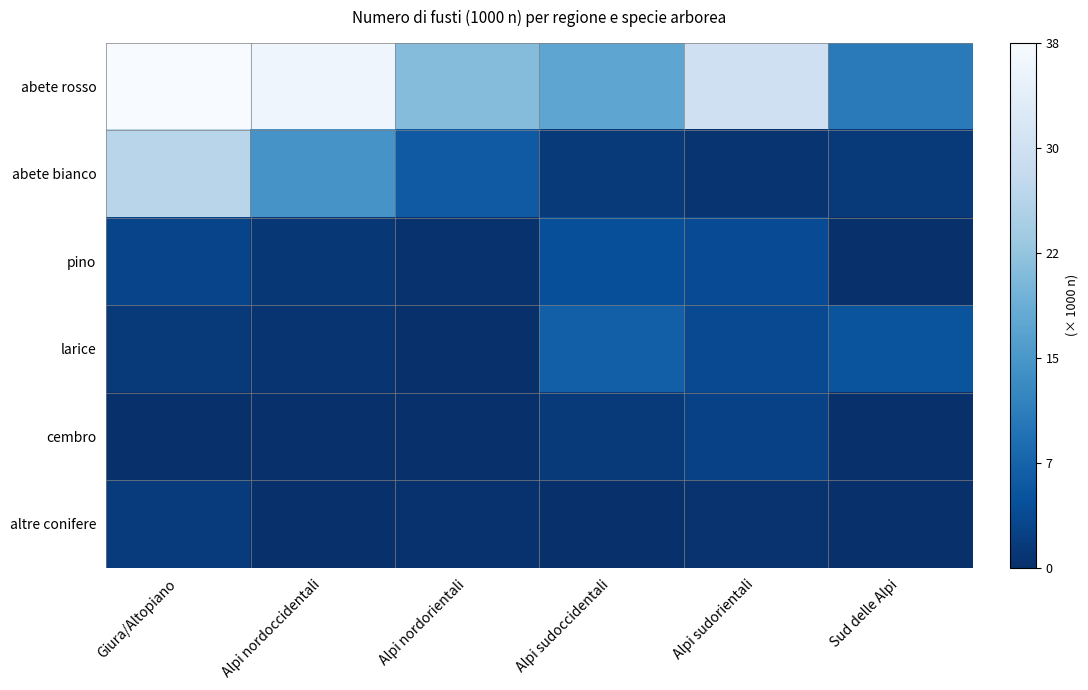

How many series are shown in this chart?

6